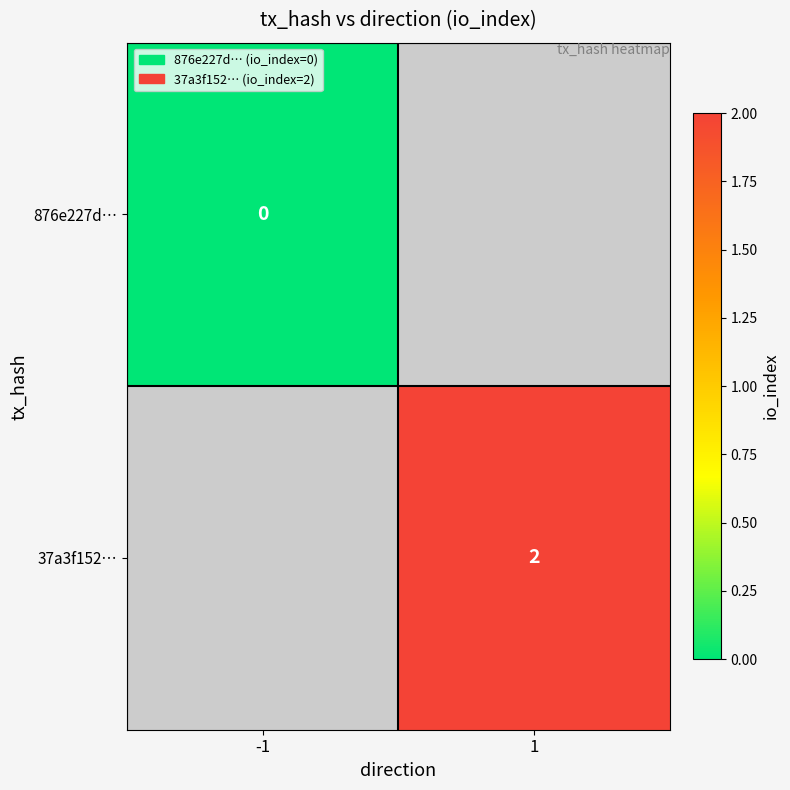

Rank the categories by 876e227d… value from lowest to highest.

-1, 1